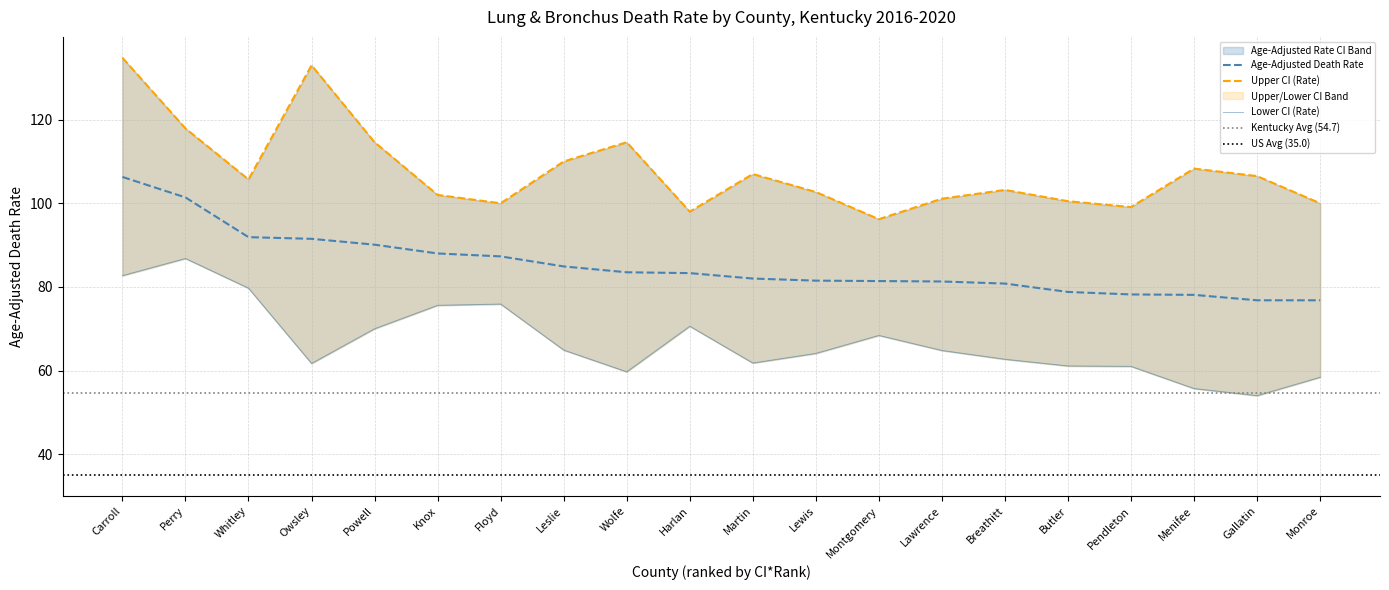

True or false: Age-Adjusted Rate and Lower CI (Rate) cross at least once.

False